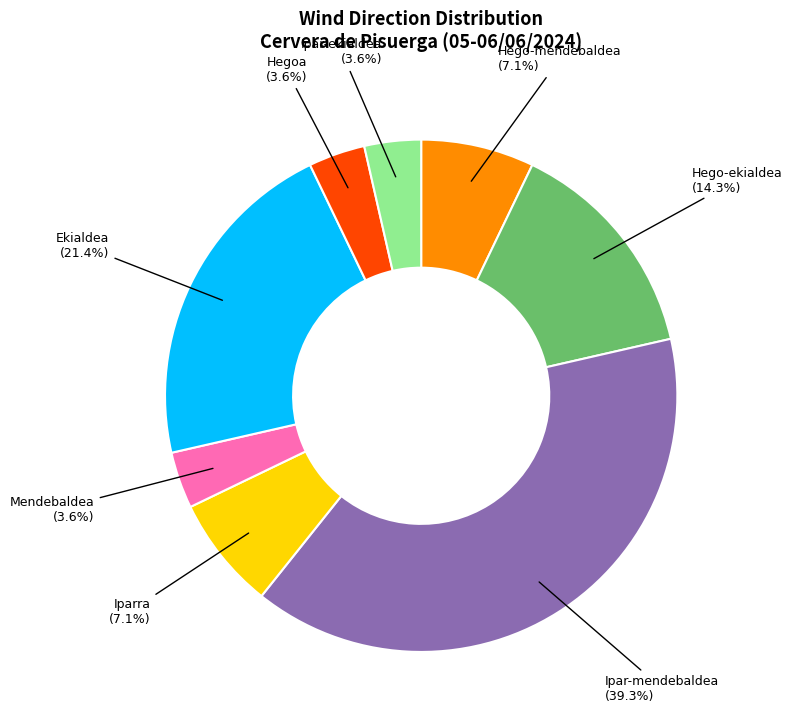

What percentage is the Hego-ekialdea slice, to the nearest percent?

14%